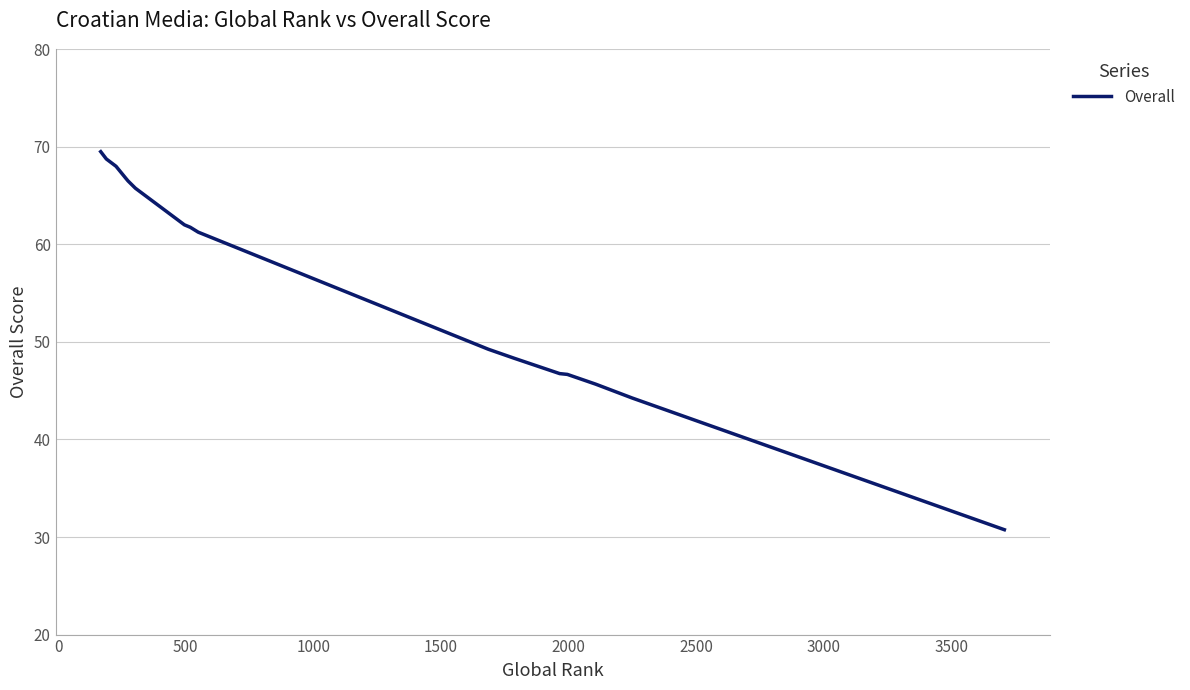

How many distinct data groups are displayed?

1